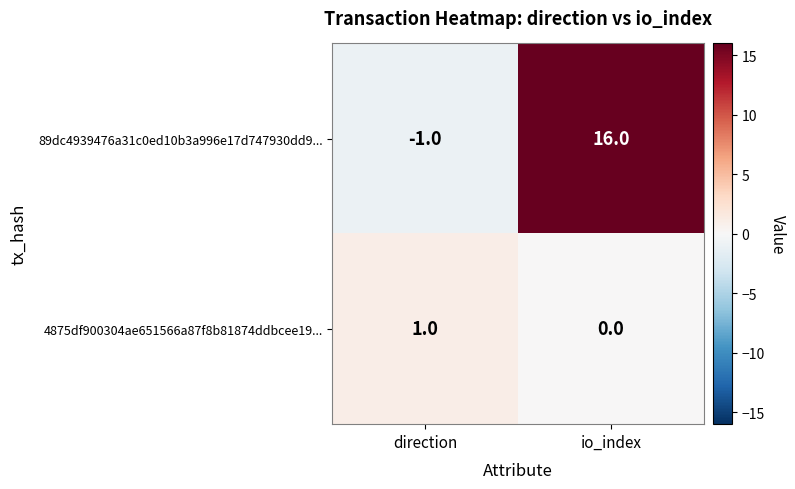

What is the average value of the 89dc4939476a31c0ed10b3a996e17d747930dd9... series?

8